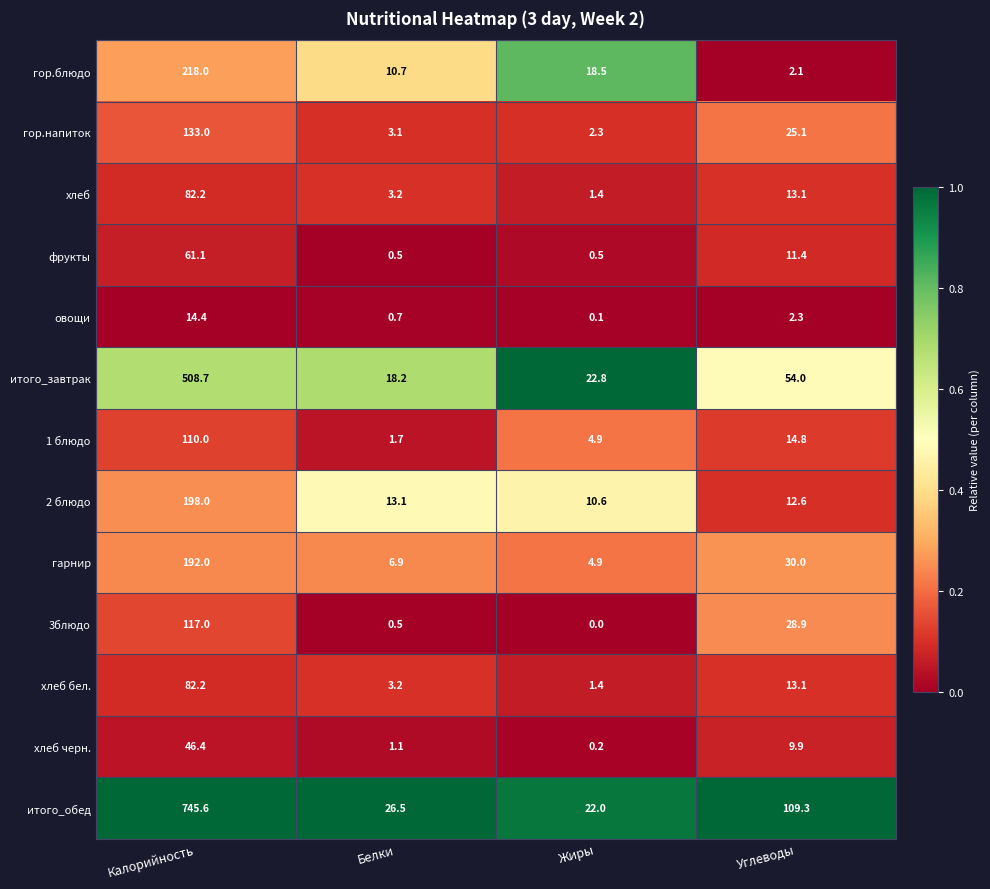

What is the average value of the хлеб series?

25.0